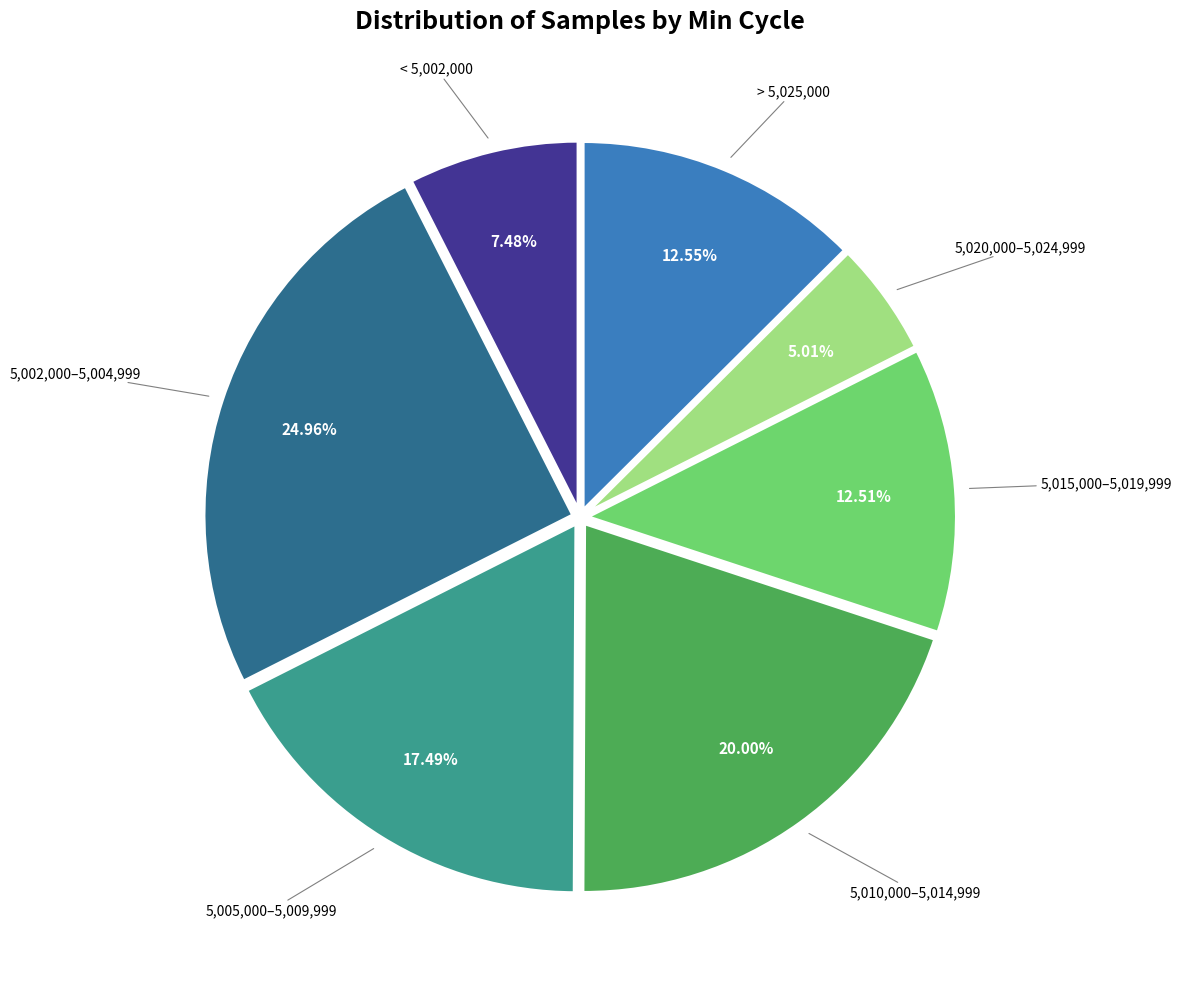

How many slices are in this pie chart?

7